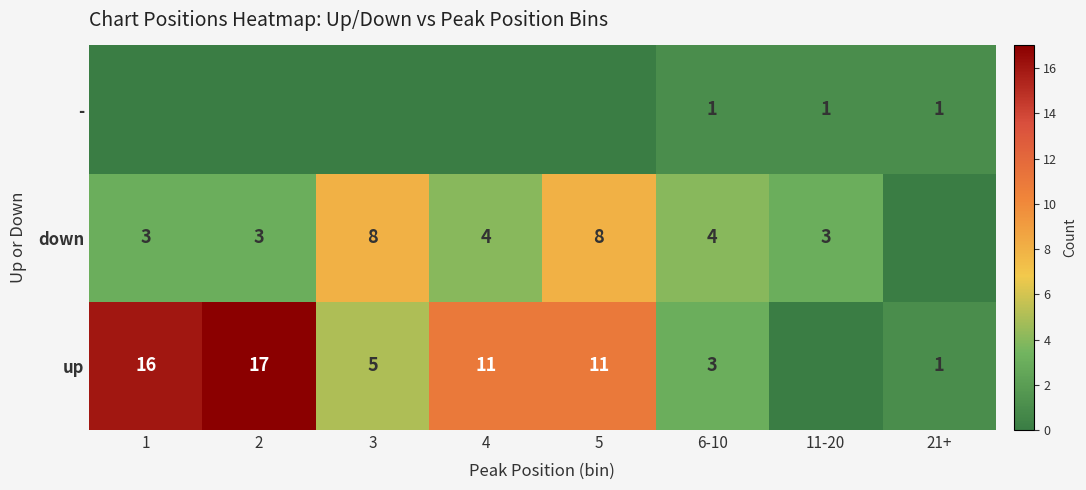

What is the sum of the up values at 5 and 2?

28